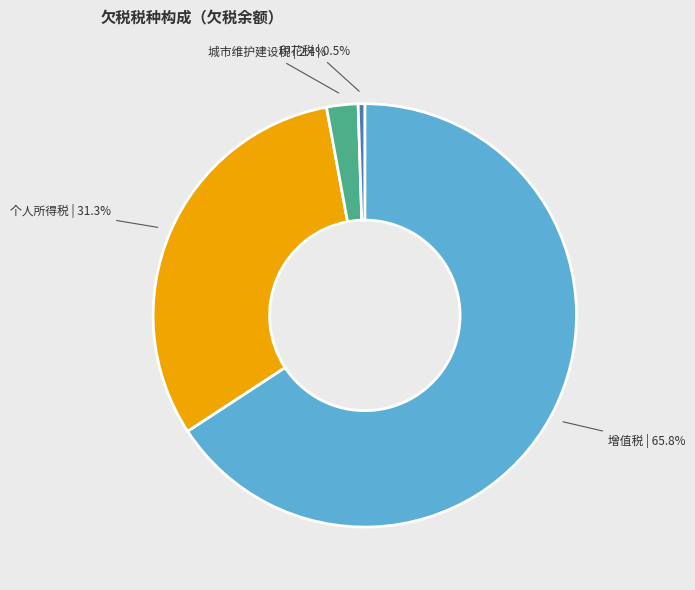

To the nearest percent, what is the difference between the largest and smallest slice percentages?

65%